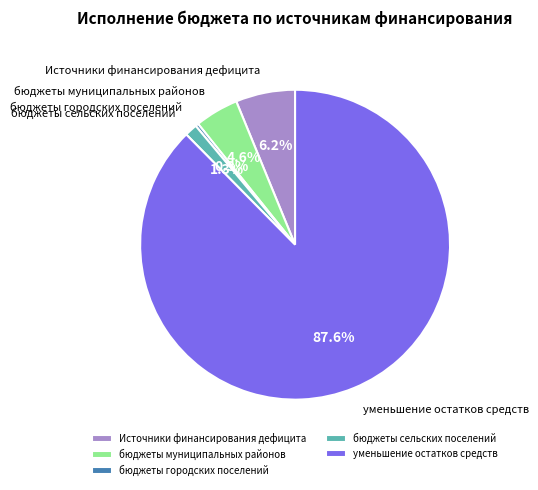

Does бюджеты муниципальных районов represent more than half of the total?

No